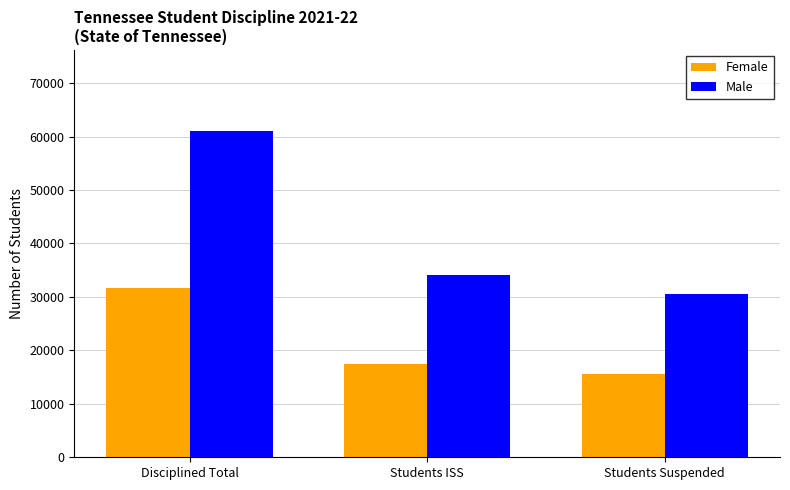

List the labels in order of Female value, smallest first.

Students Suspended, Students ISS, Disciplined Total